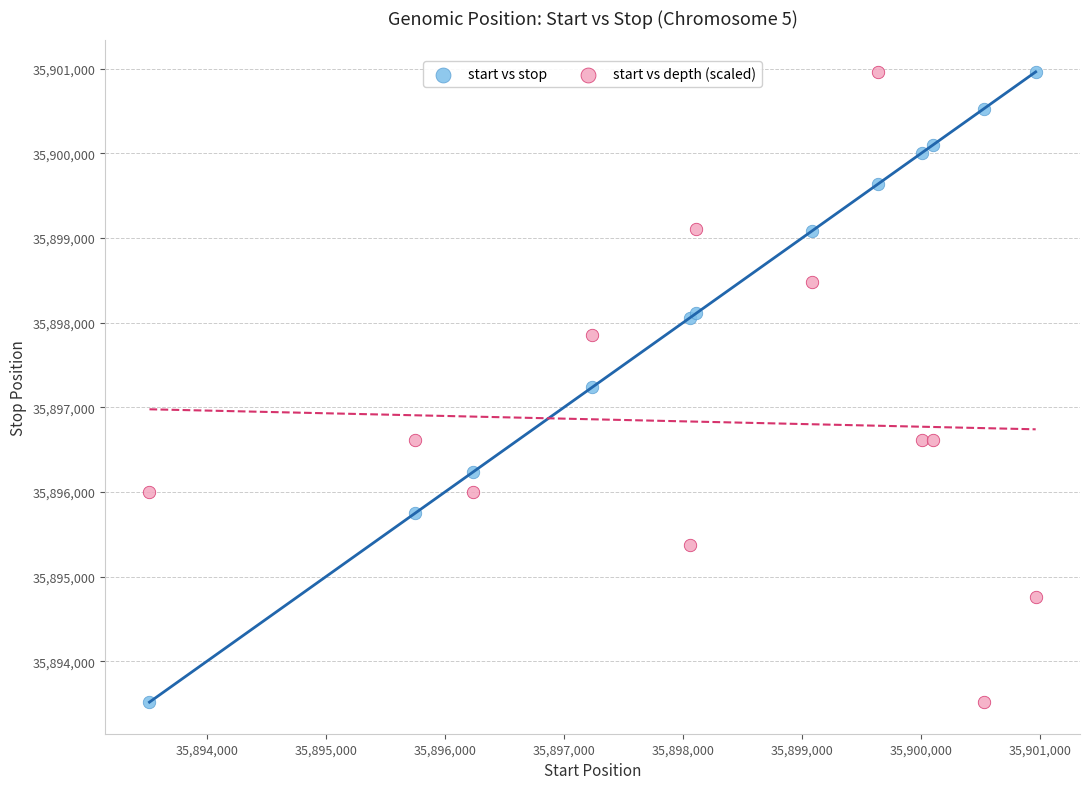

What is the X range (max minus min) for the scatter plot?

7447.0